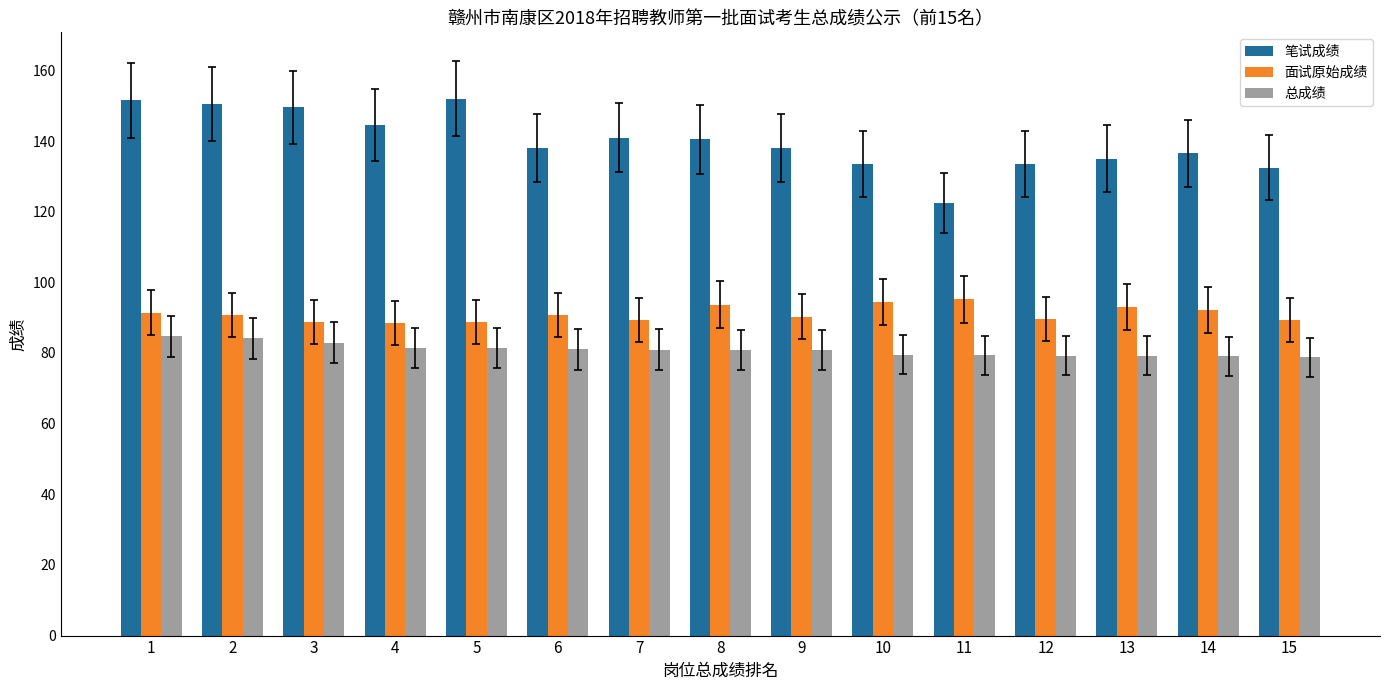

What are all the series names shown in the legend?

笔试成绩, 面试原始成绩, 总成绩